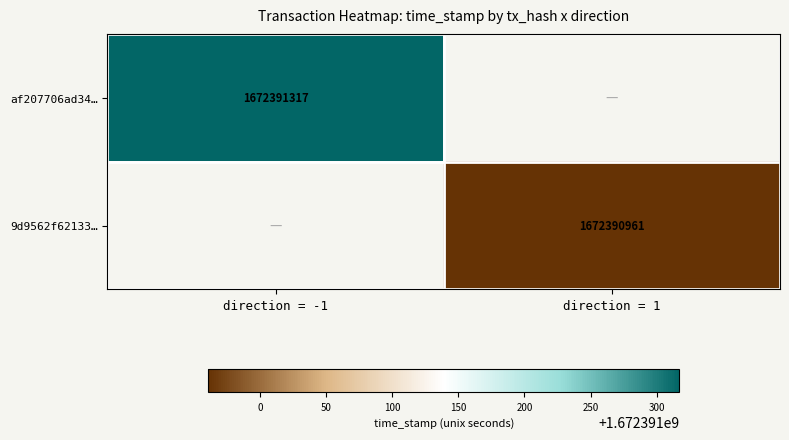

What is the maximum value for 9d9562f621331cc7c1c39b0042f177acada1a33?

1672390961